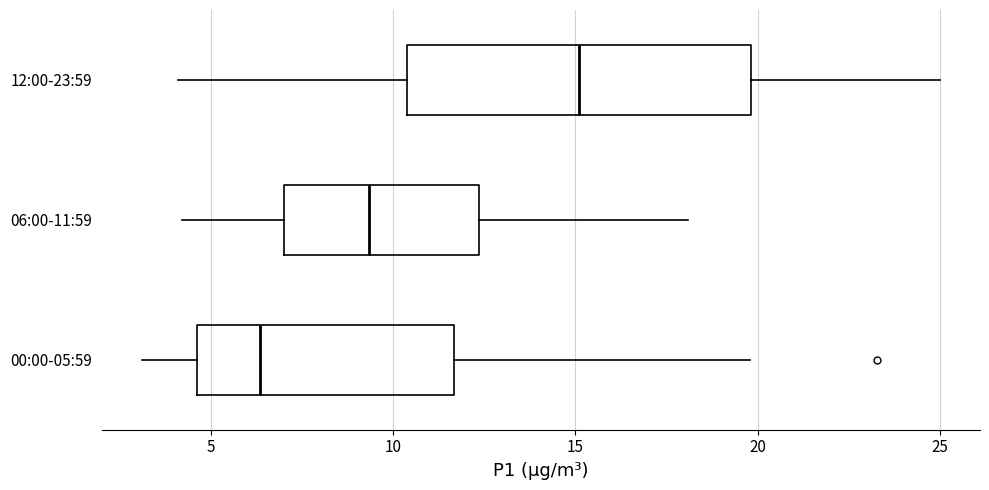

Where is the right edge of the box for 00:00-05:59 on the x-axis? The values are not printed on the chart, so give them approximately, as read against the axis.

11.5